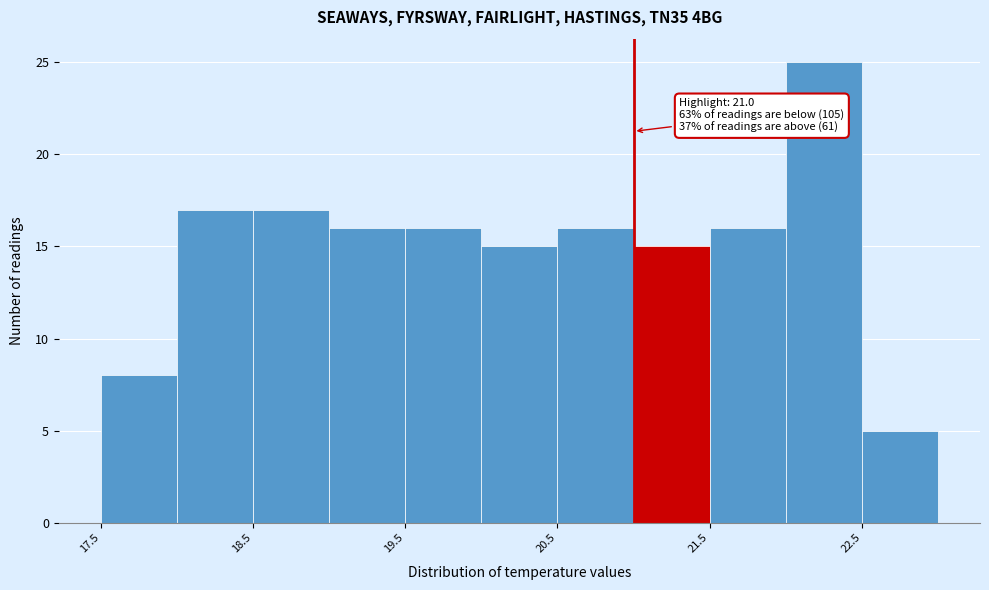

Which range on the x-axis has the tallest bar?

22.0 to 22.5